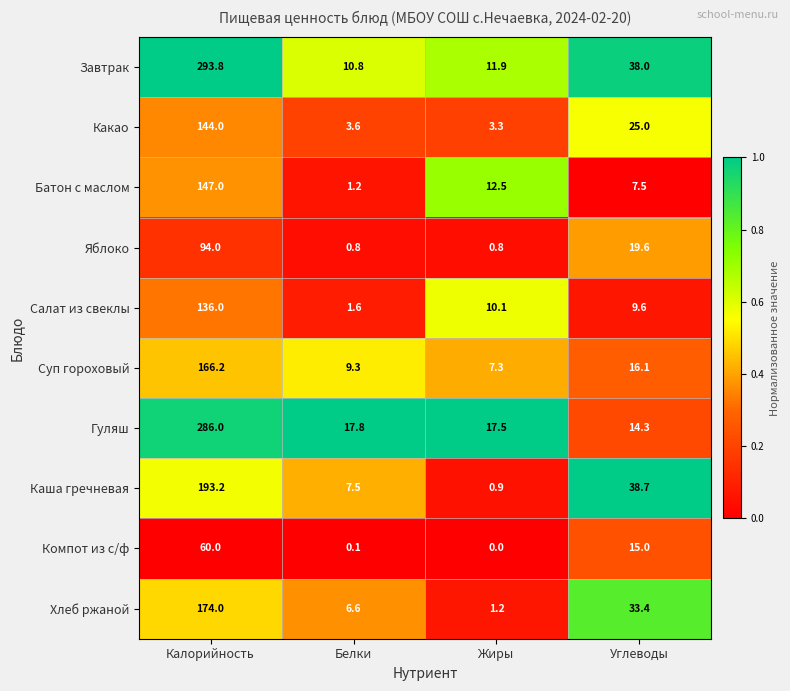

Is it true that Хлеб ржаной equals 10.5 at Белки?

False